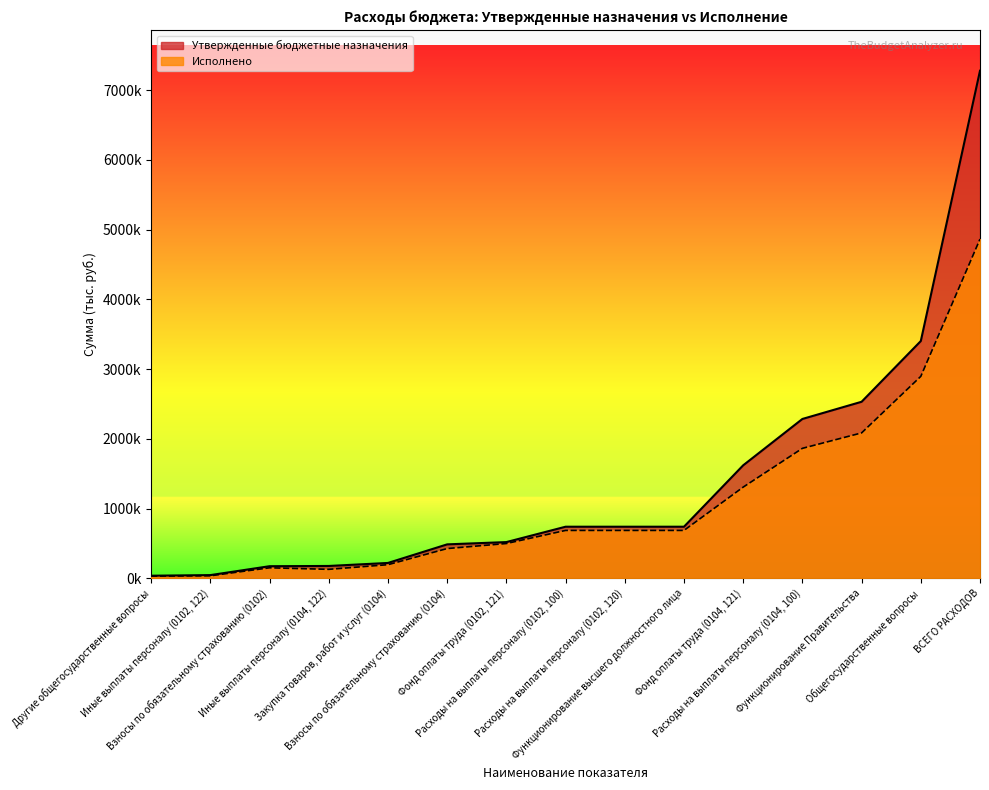

Reading left to right, transcribe all the data shown in this chart.

Утвержденные бюджетные назначения: ВСЕГО РАСХОДОВ=7279300.0	Общегосударственные вопросы=3403000.0	Функционирование высшего должностного лица=740300.0	Расходы на выплаты персоналу (0102, 100)=740300.0	Расходы на выплаты персоналу (0102, 120)=740300.0	Фонд оплаты труда (0102, 121)=519900.0	Иные выплаты персоналу (0102, 122)=46400.0	Взносы по обязательному страхованию (0102)=174000.0	Функционирование Правительства=2532200.0	Расходы на выплаты персоналу (0104, 100)=2285600.0	Фонд оплаты труда (0104, 121)=1621000.0	Иные выплаты персоналу (0104, 122)=177400.0	Взносы по обязательному страхованию (0104)=487200.0	Закупка товаров, работ и услуг (0104)=220700.0	Другие общегосударственные вопросы=37700.0
Исполнено: ВСЕГО РАСХОДОВ=4865318.2	Общегосударственные вопросы=2896428.6	Функционирование высшего должностного лица=687137.4	Расходы на выплаты персоналу (0102, 100)=687137.4	Расходы на выплаты персоналу (0102, 120)=687137.4	Фонд оплаты труда (0102, 121)=499250.0	Иные выплаты персоналу (0102, 122)=36765.0	Взносы по обязательному страхованию (0102)=151122.5	Функционирование Правительства=2085648.0	Расходы на выплаты персоналу (0104, 100)=1864285.1	Фонд оплаты труда (0104, 121)=1308223.0	Иные выплаты персоналу (0104, 122)=128994.0	Взносы по обязательному страхованию (0104)=427068.1	Закупка товаров, работ и услуг (0104)=195724.2	Другие общегосударственные вопросы=31440.0